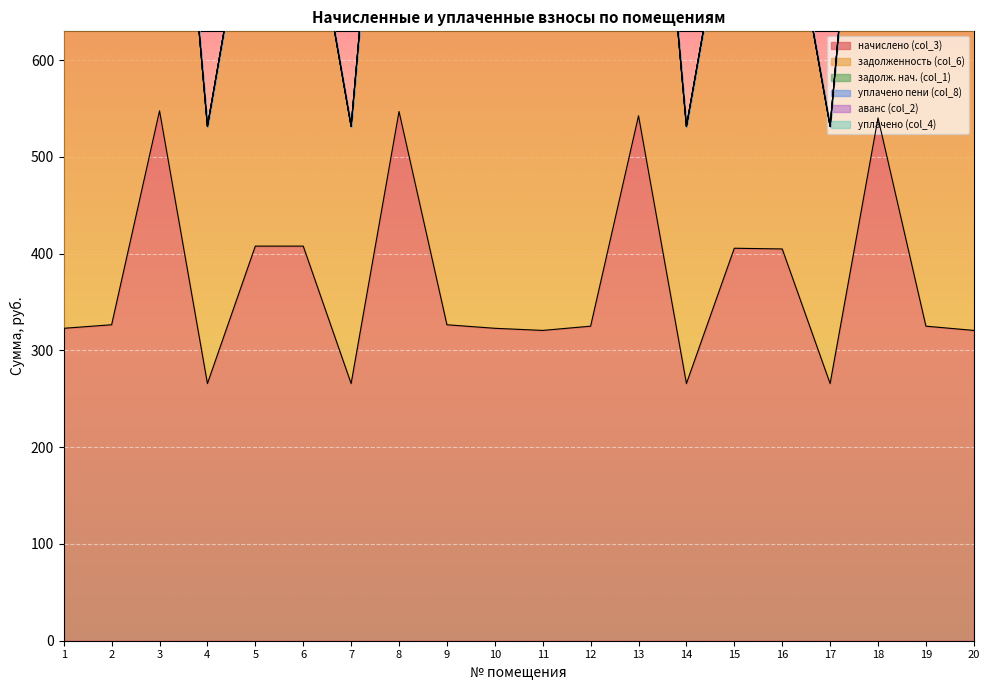

Which category has the lowest value in the аванс (col_2) series?

1